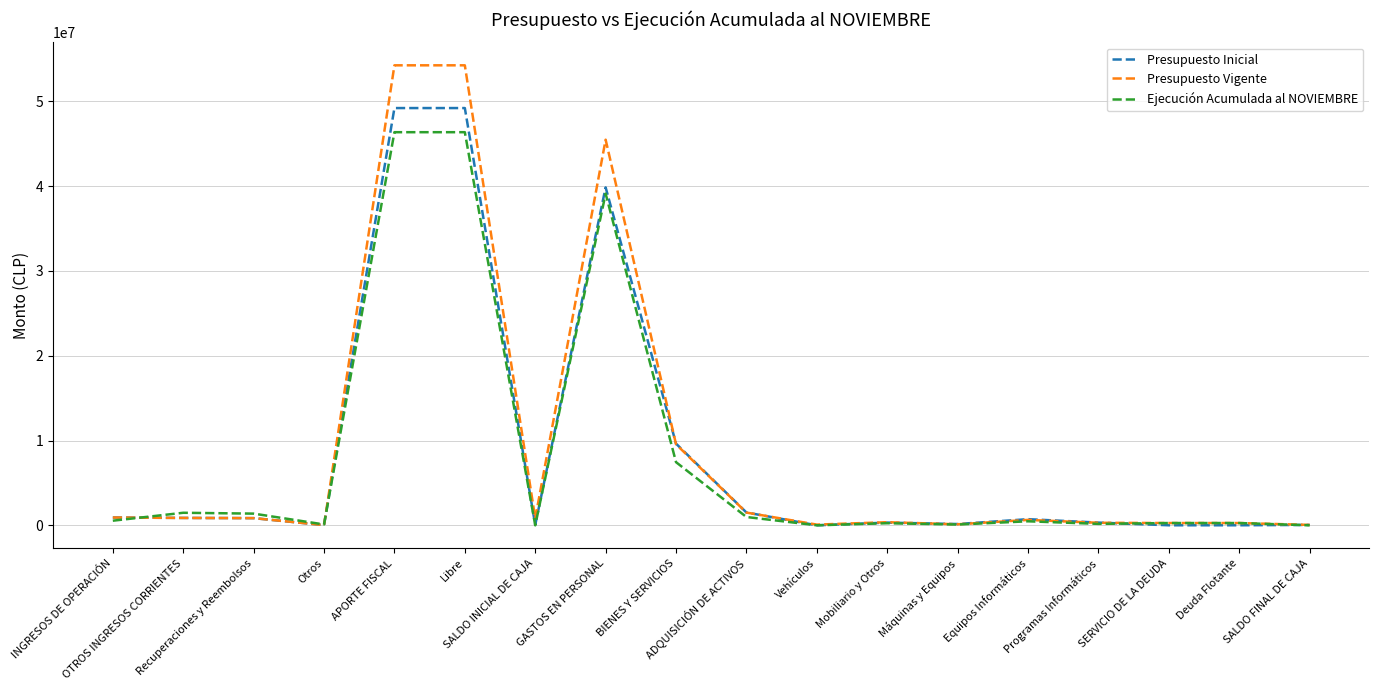

Rank the series by their maximum value, from highest to lowest.

Presupuesto Vigente, Presupuesto Inicial, Ejecución Acumulada al NOVIEMBRE